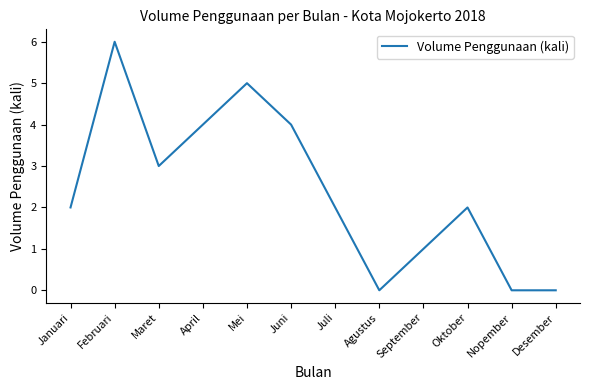

What is the change in value from Juni to September?

-3